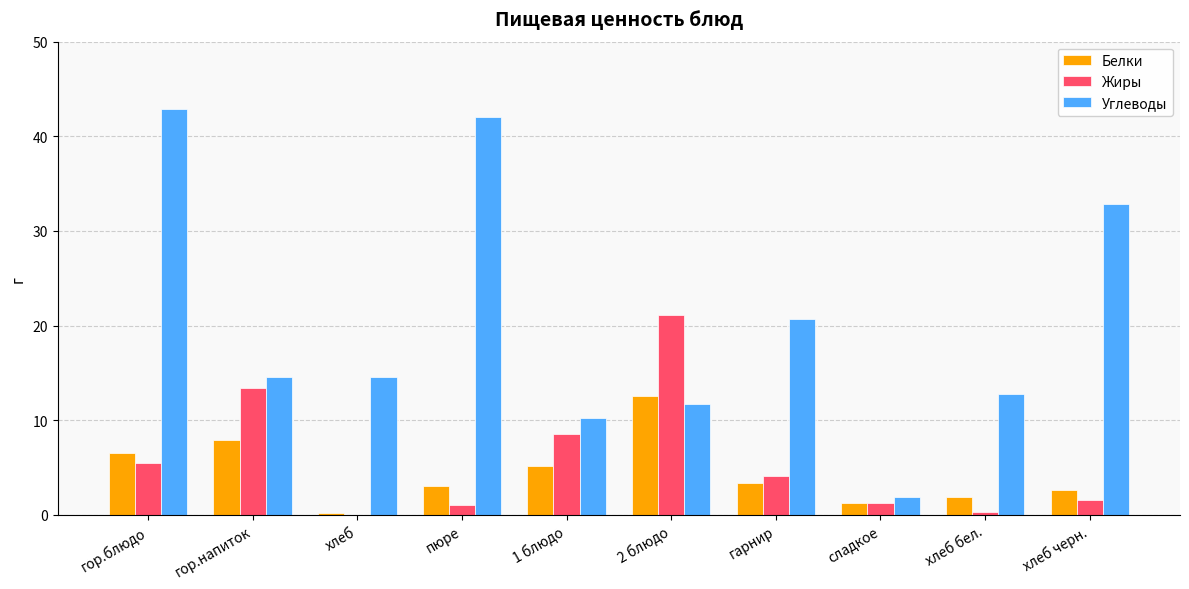

Does the chart contain stacked bars?

No